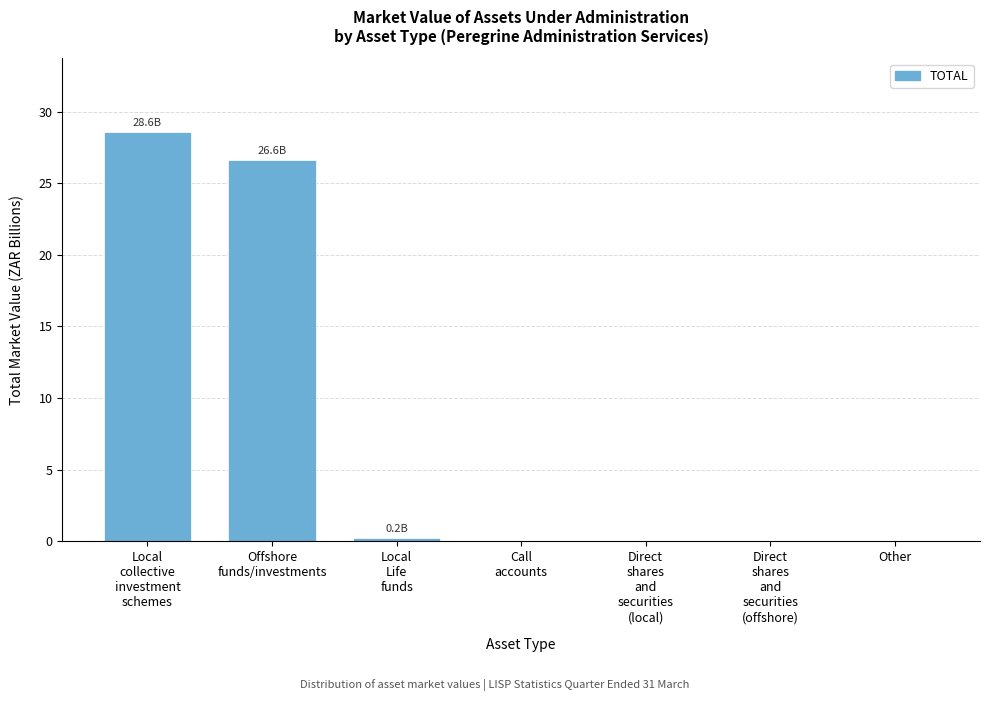

Count the number of data series in this chart.

1